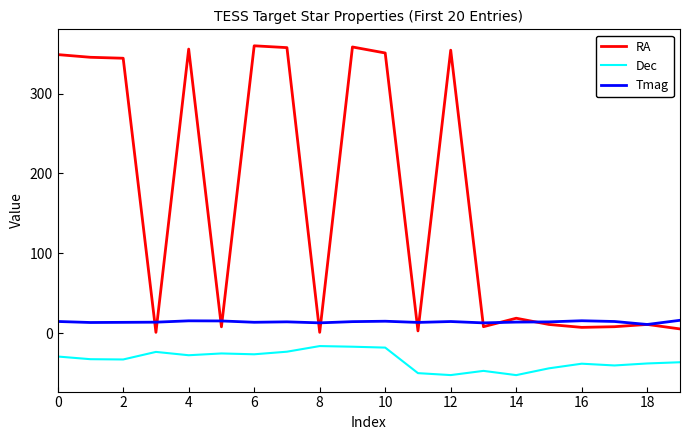

Rank the series by their maximum value, from highest to lowest.

RA, Tmag, Dec